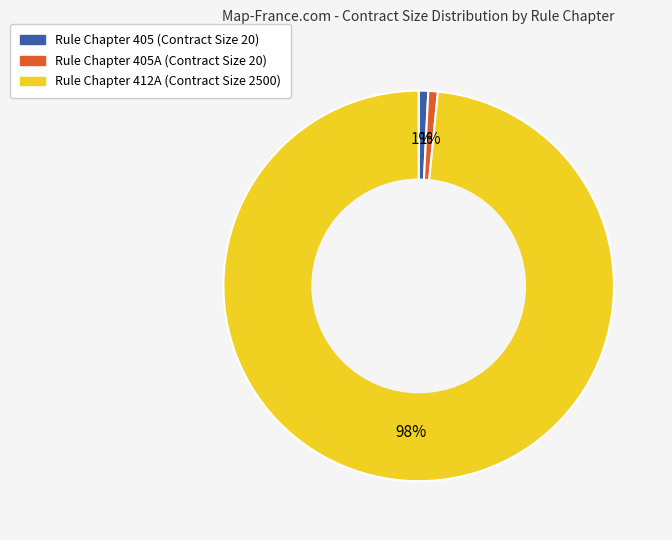

To the nearest percent, what is the average slice percentage?

33%